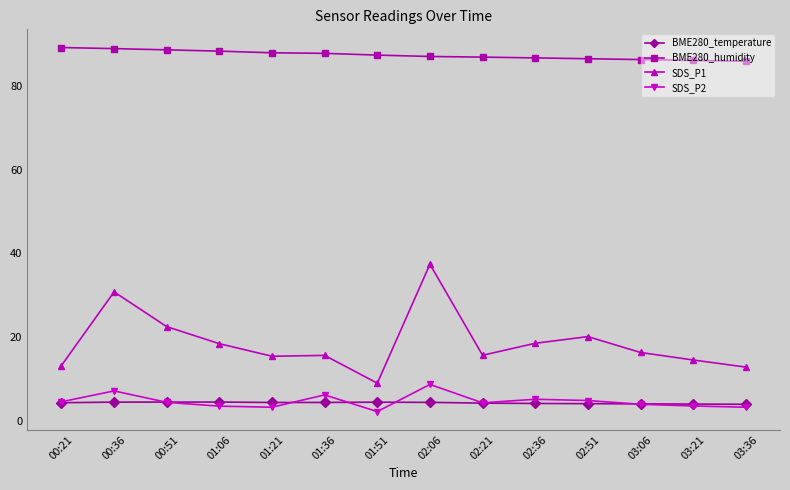

Which series has the largest total across all categories?

BME280_humidity